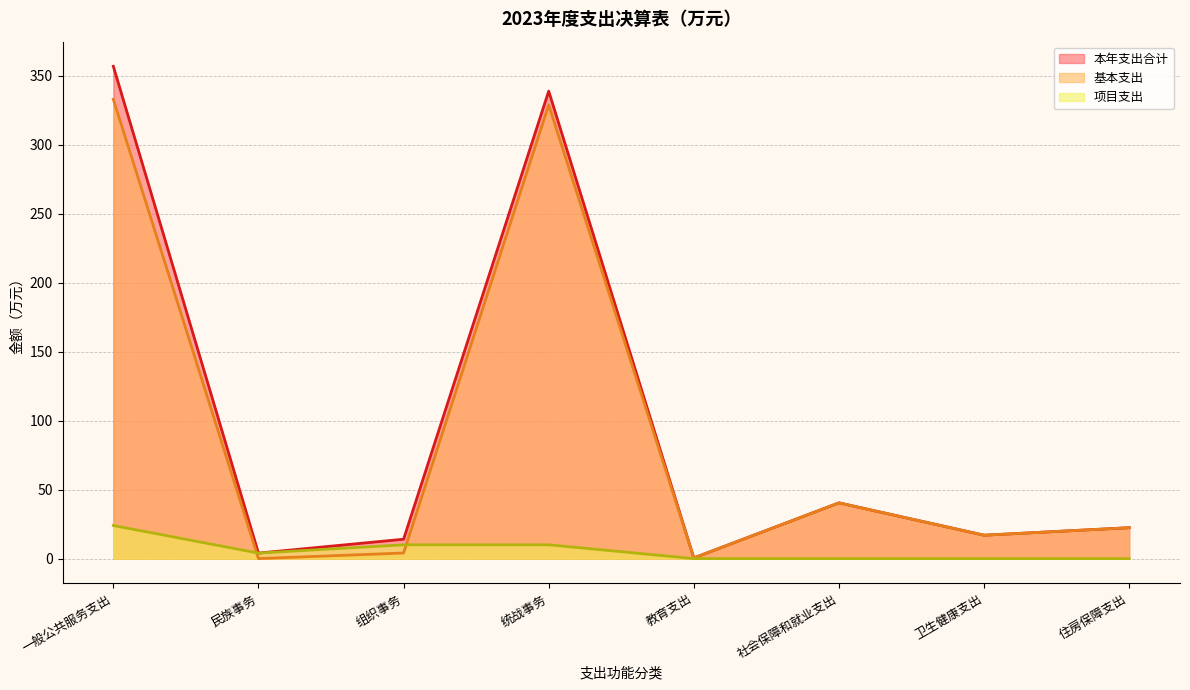

The 项目支出 series shows -15.7 at 卫生健康支出. True or false?

False